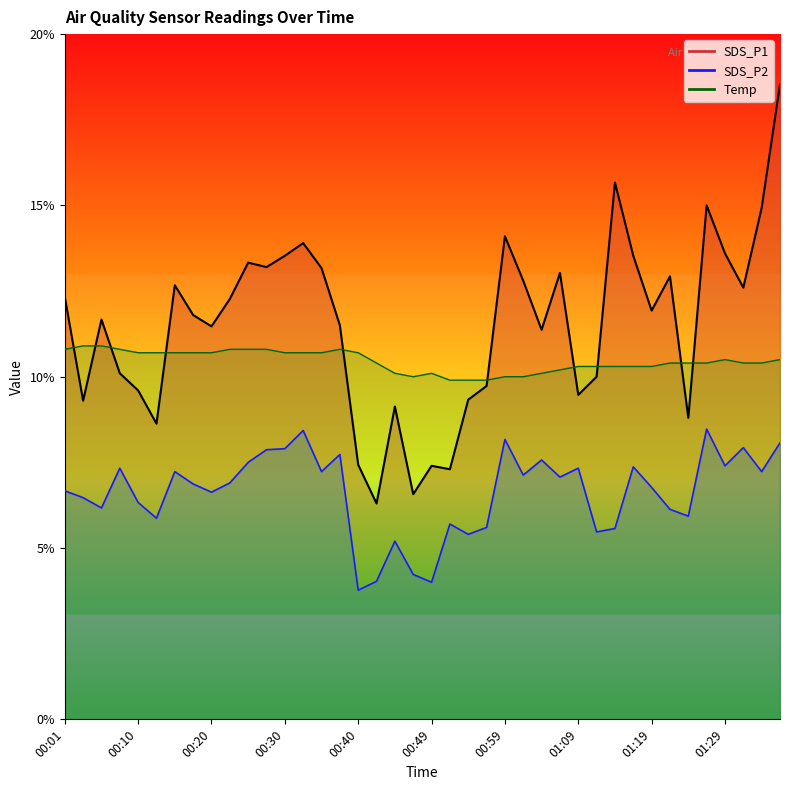

The SDS_P1 line series shows 14.4 at 00:30. True or false?

False